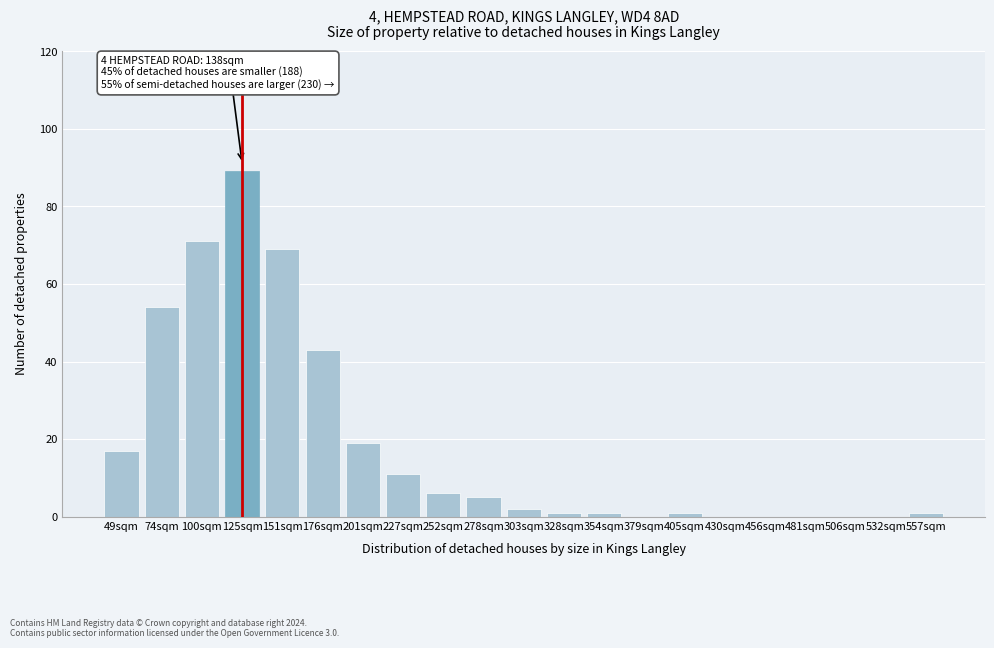

Reading right to left, transcribe all the data shown in this chart.

557sqm=1	532sqm=0	506sqm=0	481sqm=0	456sqm=0	430sqm=0	405sqm=1	379sqm=0	354sqm=1	328sqm=1	303sqm=2	278sqm=5	252sqm=6	227sqm=11	201sqm=19	176sqm=43	151sqm=69	125sqm=89	100sqm=71	74sqm=54	49sqm=17